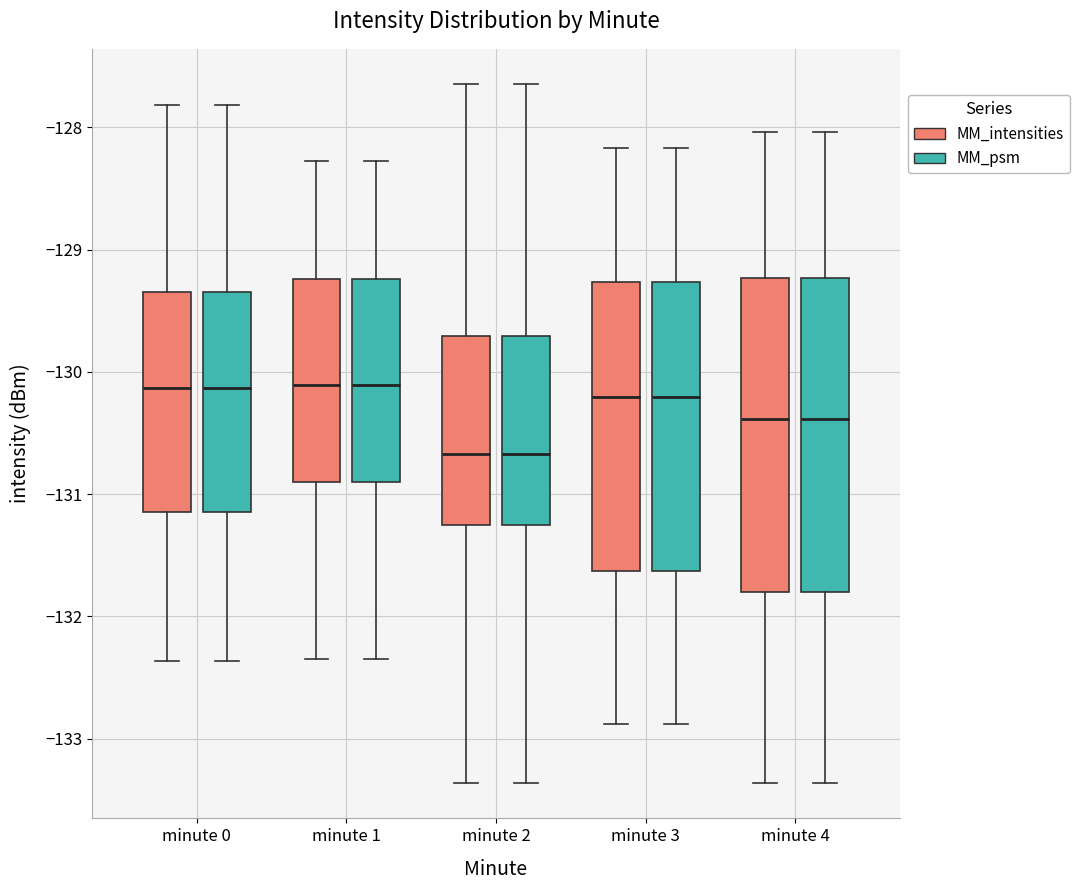

Reading left to right, transcribe this box plot: for each box, give where its median line is, the range the box spans, and where its two whiskers end, as read against the y-axis. The values are not printed on the chart, so give them approximately, as read against the axis.

minute 0 (MM_intensities): median -130.1, box -131.1 to -129.4, whiskers -132.4 to -127.8
minute 0 (MM_psm): median -130.1, box -131.1 to -129.4, whiskers -132.4 to -127.8
minute 1 (MM_intensities): median -130.1, box -130.9 to -129.2, whiskers -132.3 to -128.3
minute 1 (MM_psm): median -130.1, box -130.9 to -129.2, whiskers -132.3 to -128.3
minute 2 (MM_intensities): median -130.7, box -131.3 to -129.7, whiskers -133.4 to -127.6
minute 2 (MM_psm): median -130.7, box -131.3 to -129.7, whiskers -133.4 to -127.6
minute 3 (MM_intensities): median -130.2, box -131.6 to -129.3, whiskers -132.9 to -128.2
minute 3 (MM_psm): median -130.2, box -131.6 to -129.3, whiskers -132.9 to -128.2
minute 4 (MM_intensities): median -130.4, box -131.8 to -129.2, whiskers -133.4 to -128.0
minute 4 (MM_psm): median -130.4, box -131.8 to -129.2, whiskers -133.4 to -128.0